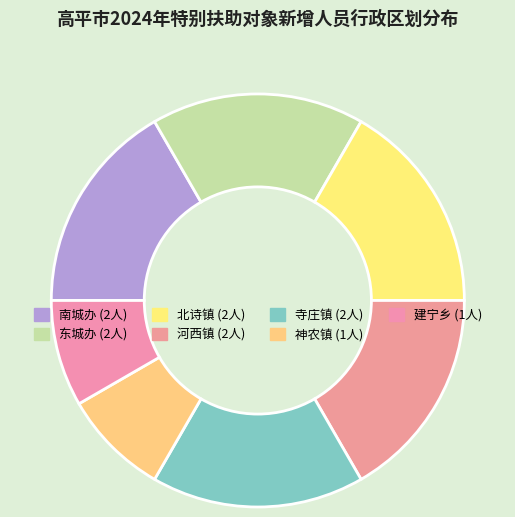

Rank the categories by value from lowest to highest.

神农镇, 建宁乡, 南城办, 东城办, 北诗镇, 河西镇, 寺庄镇